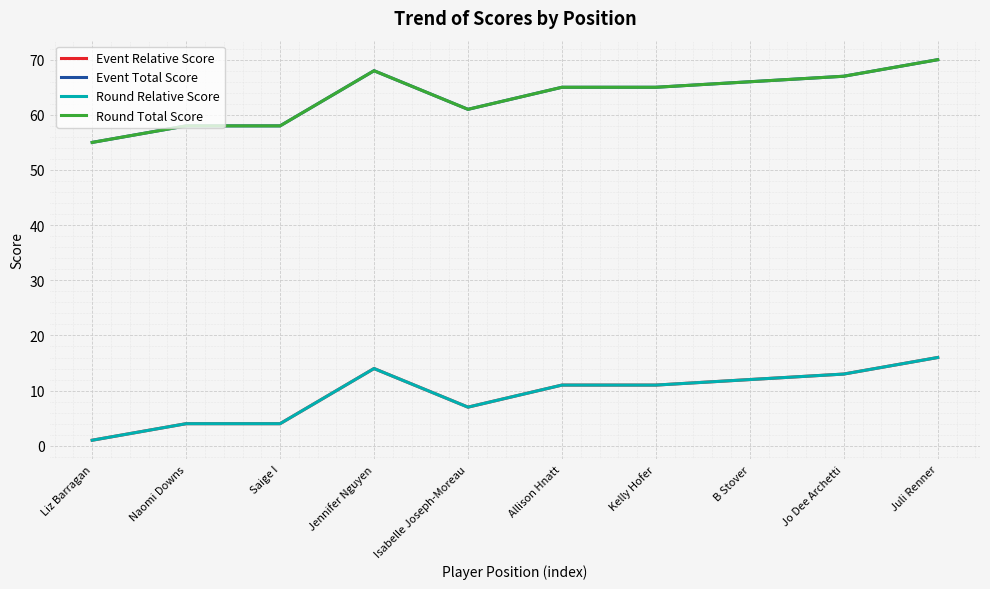

Does the chart display data point markers on the line(s)?

No